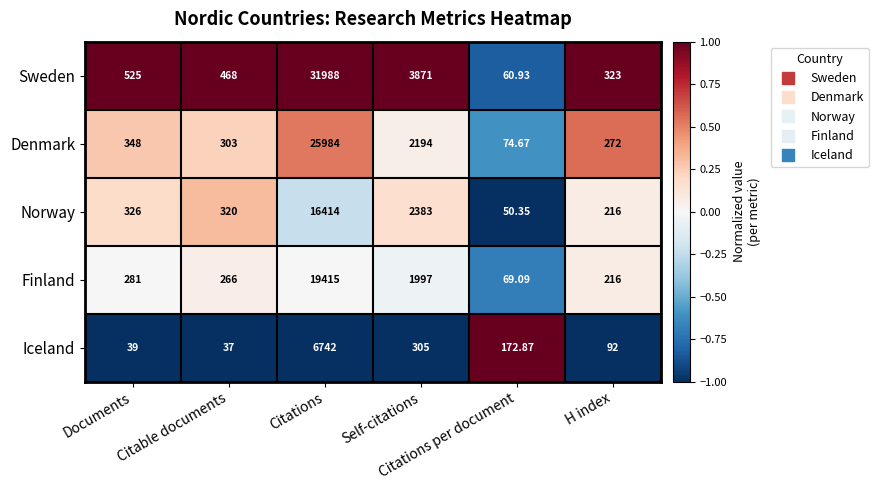

At which category is the sum across all series the highest?

Citations